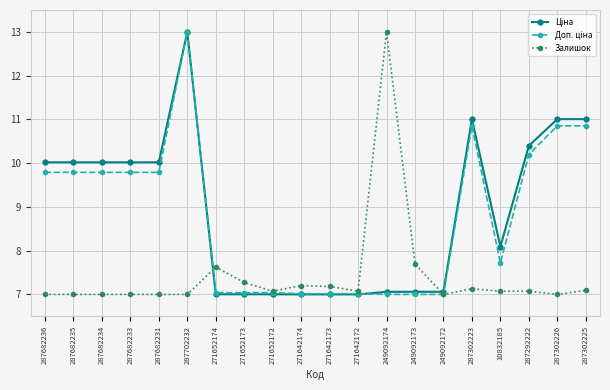

At how many categories does at least one series exceed 9?

11